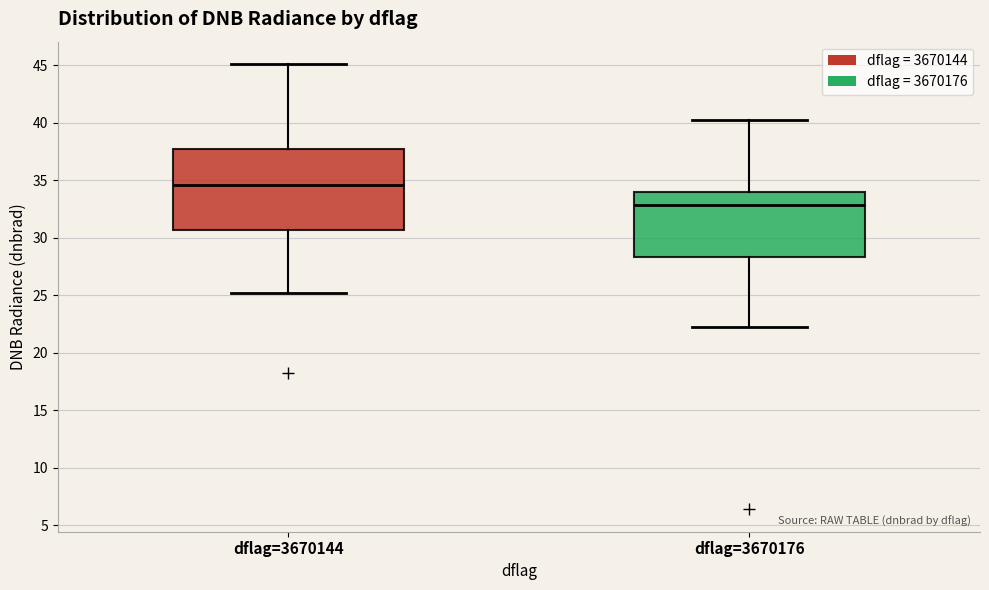

Reading left to right, read every box against the y-axis: the position of its median line, the range the box covers, and the ends of its whiskers. The values are not printed on the chart, so give them approximately, as read against the axis.

dflag=3670144: median 34.5, box 30.5 to 37.5, whiskers 25.0 to 45.0
dflag=3670176: median 33.0, box 28.5 to 34.0, whiskers 22.5 to 40.0